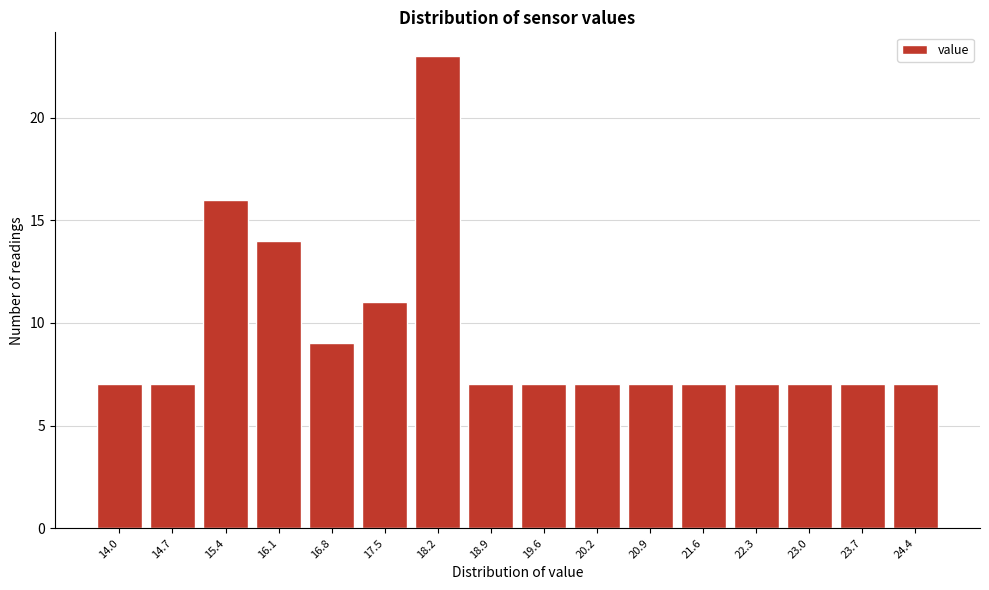

Reading left to right, transcribe all the data shown in this chart.

7	7	16	14	9	11	23	7	7	7	7	7	7	7	7	7